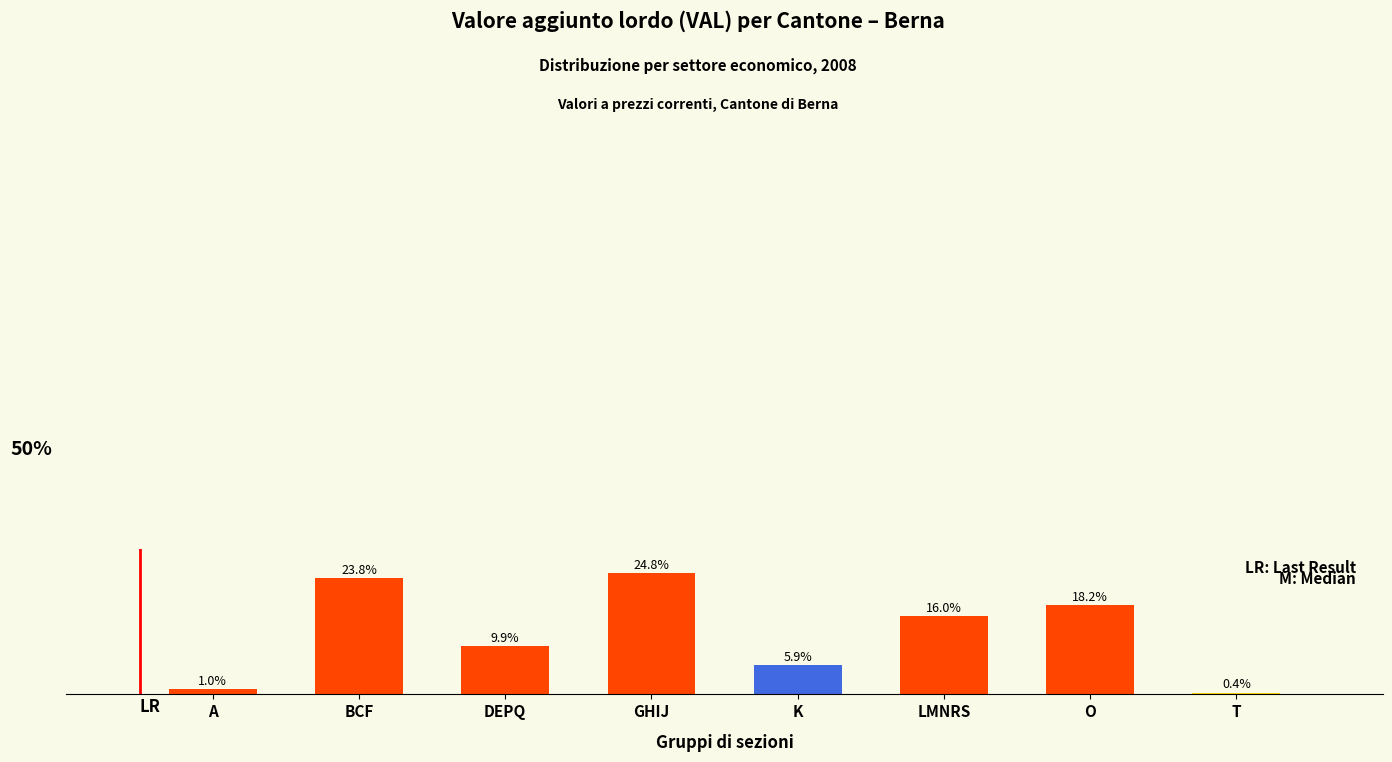

At which label is the value closest to 12?

DEPQ